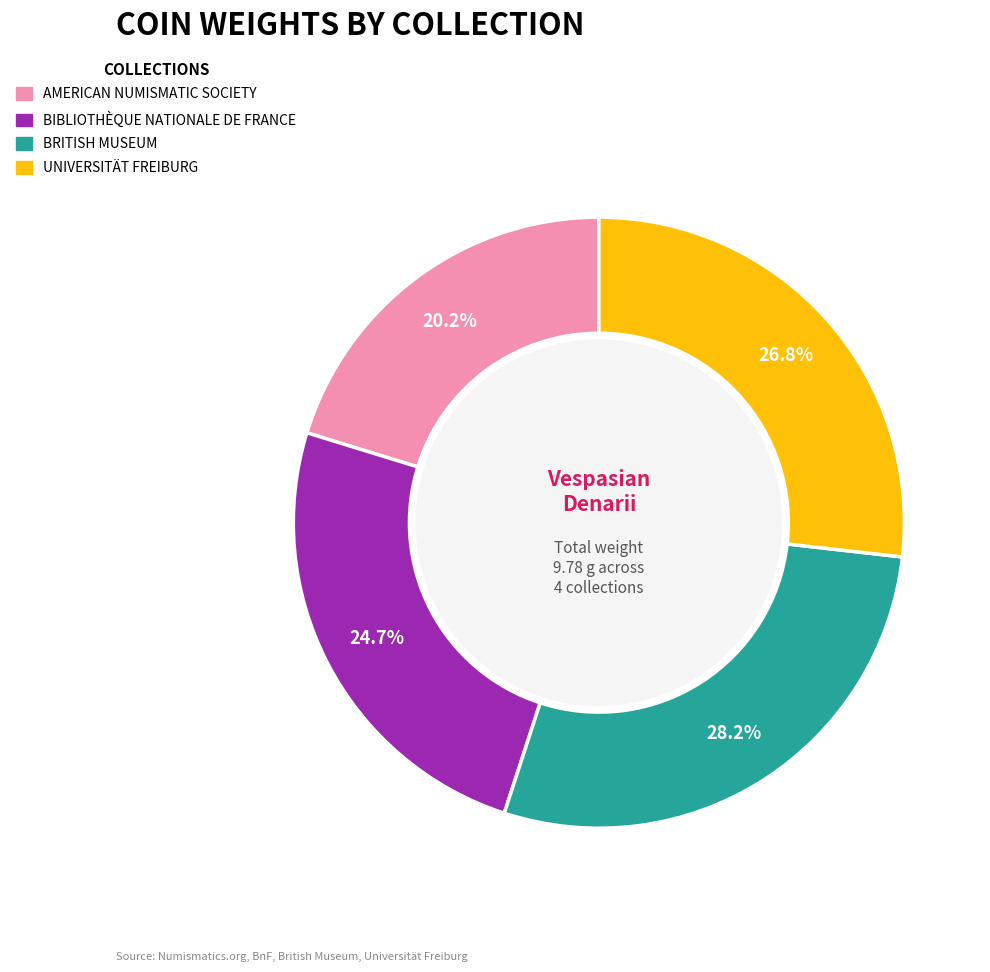

Does any single category account for the majority?

No